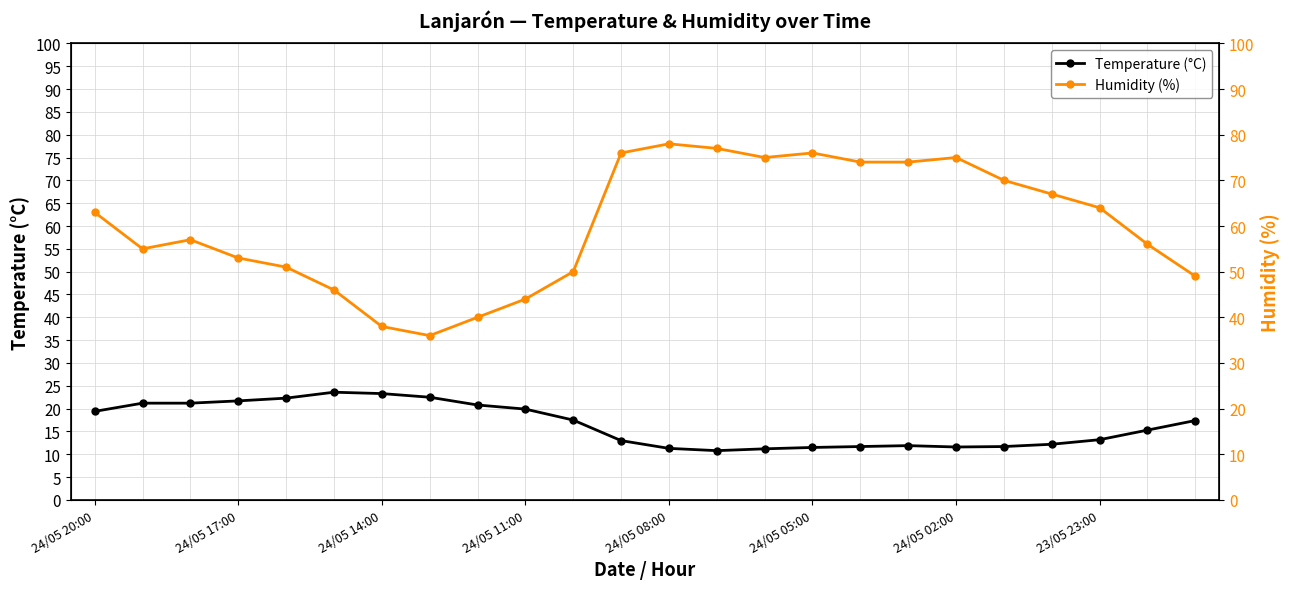

True or false: Temperature (°C) has more than 0 interior local peaks.

True